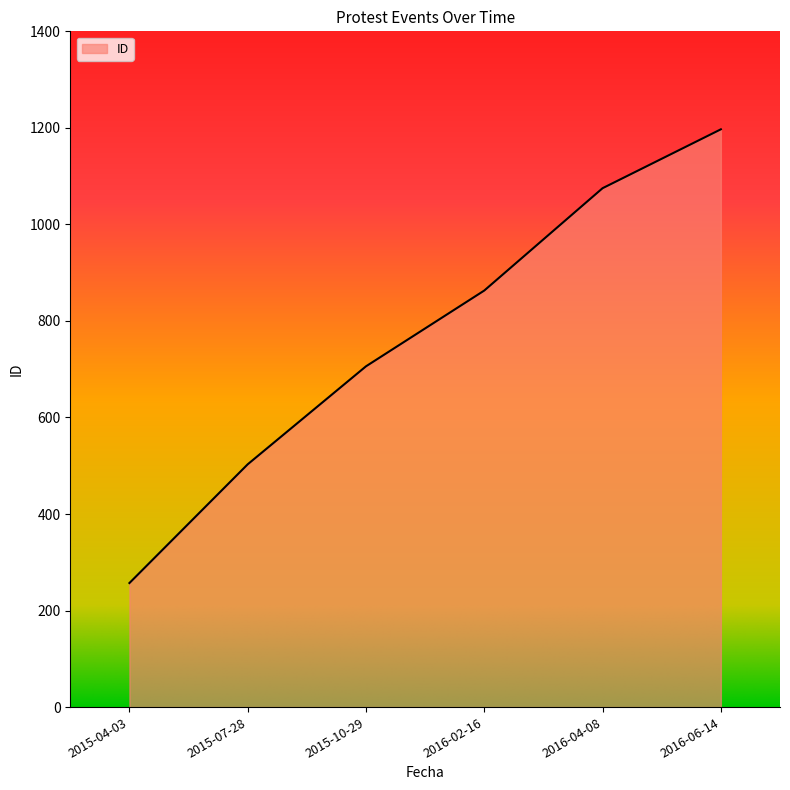

Count the values in the range 503 to 1075.

4